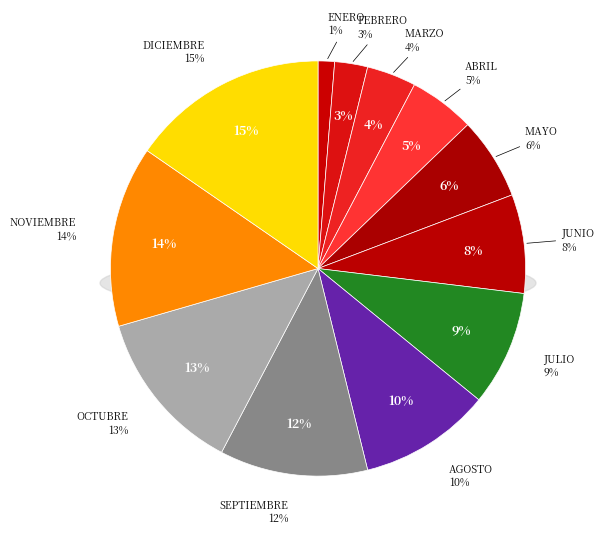

Which category has the biggest portion of the pie?

DICIEMBRE